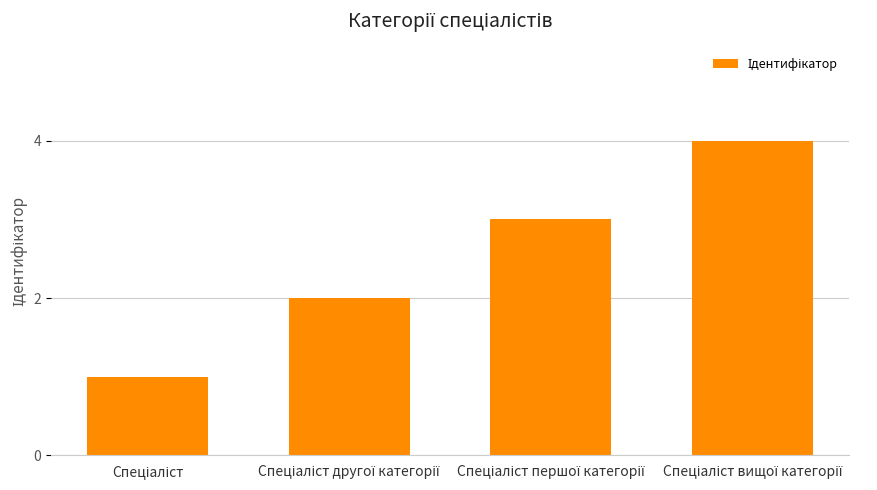

What is the sum of all values?

10